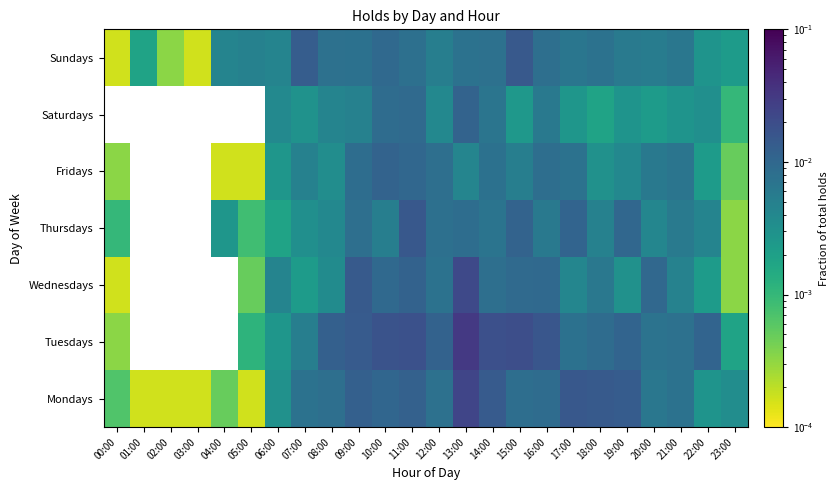

Which has a higher value, 18:00 or 17:00?

17:00